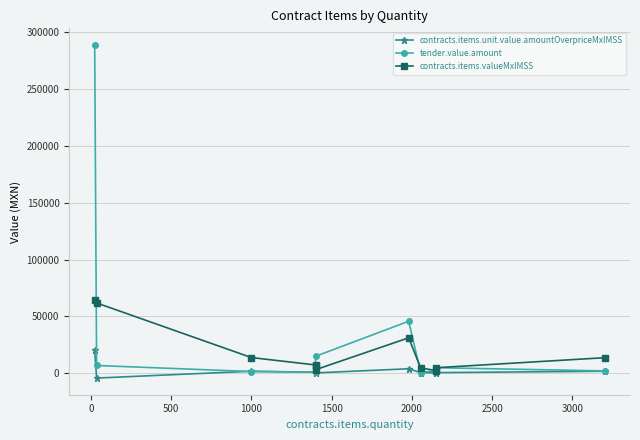

Reading left to right, what are all the values shown in this chart?

contracts.items.unit.value.amountOverpriceMxIMSS: 20592.0	-4095.0	1920.0	1024.0	896.0	448.0	4096.3	657.6	556.5	688.3	1900.8
tender.value.amount: 288420.0	6955.2	1649.5	1088.1	6496.0	15033.6	45802.3	779.5	2495.2	4990.4	2204.0
contracts.items.valueMxIMSS: 64584.0	61893.0	13920.0	7424.0	6496.0	3248.0	31238.0	4767.6	2495.2	4990.4	13780.8